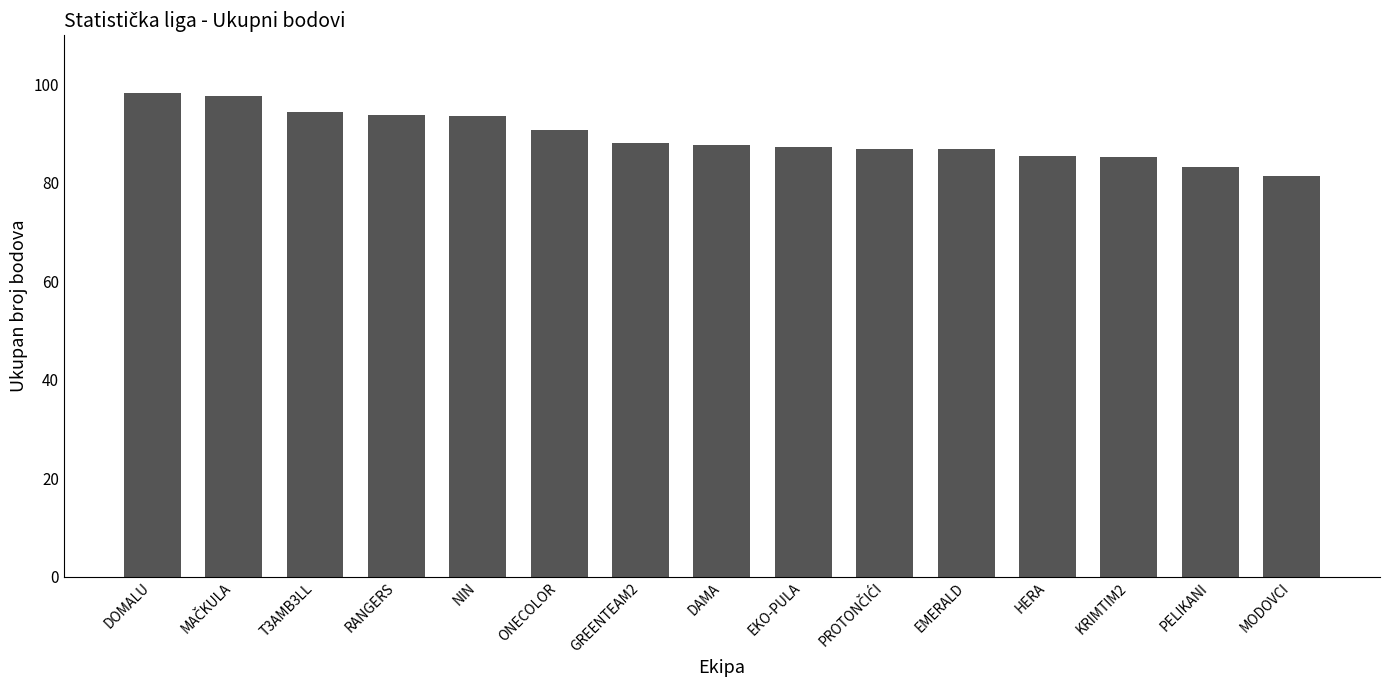

What is the change in value from DOMALU to NIN?

-4.7